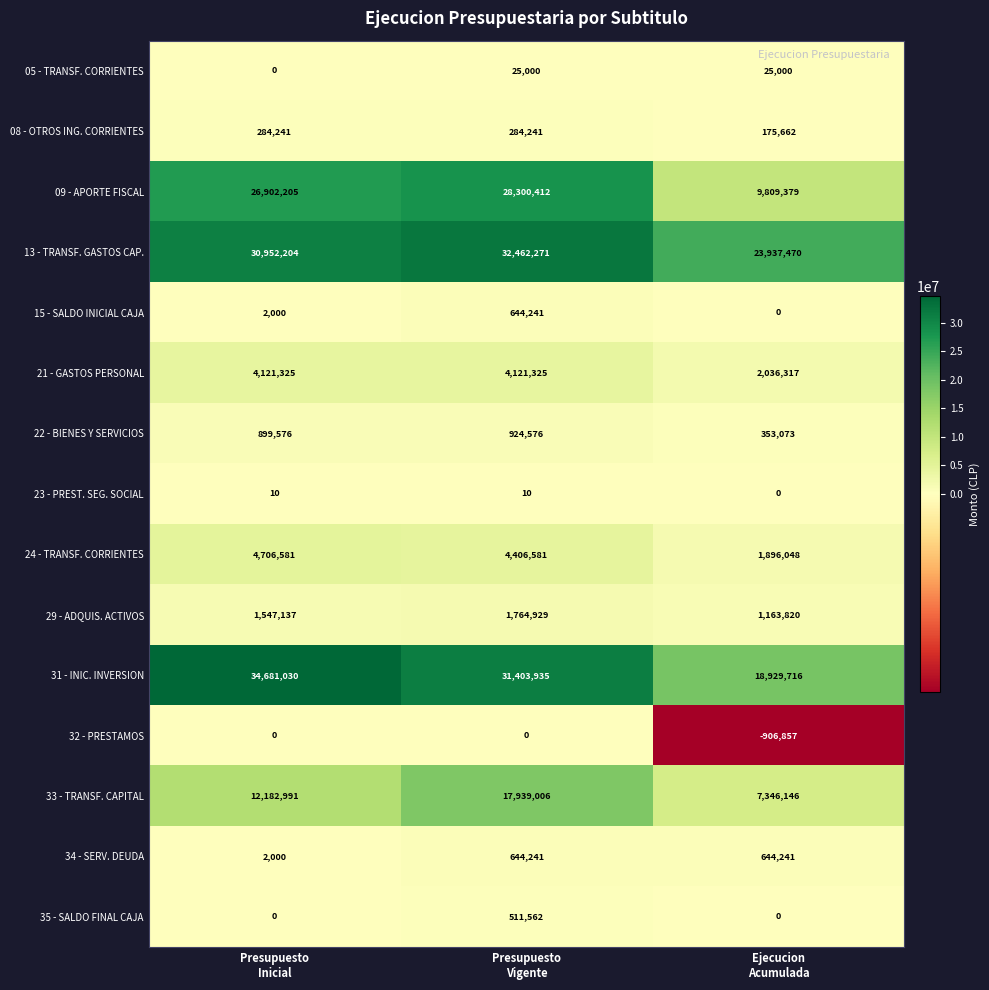

How many data points does each series have?

3